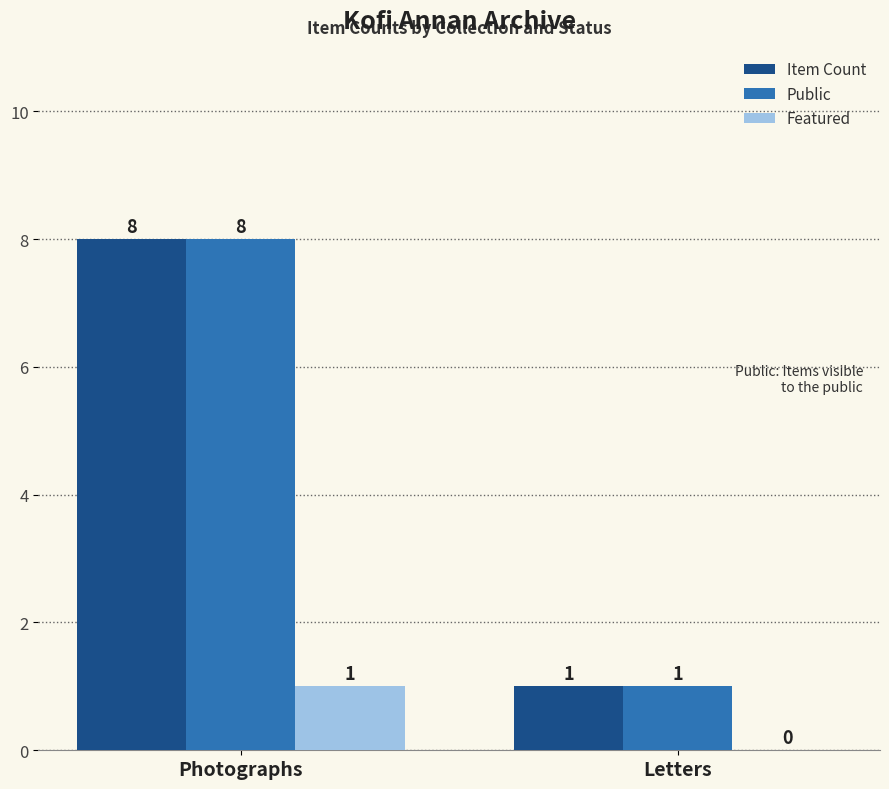

The value of Featured at Photographs is 2. True or false?

False